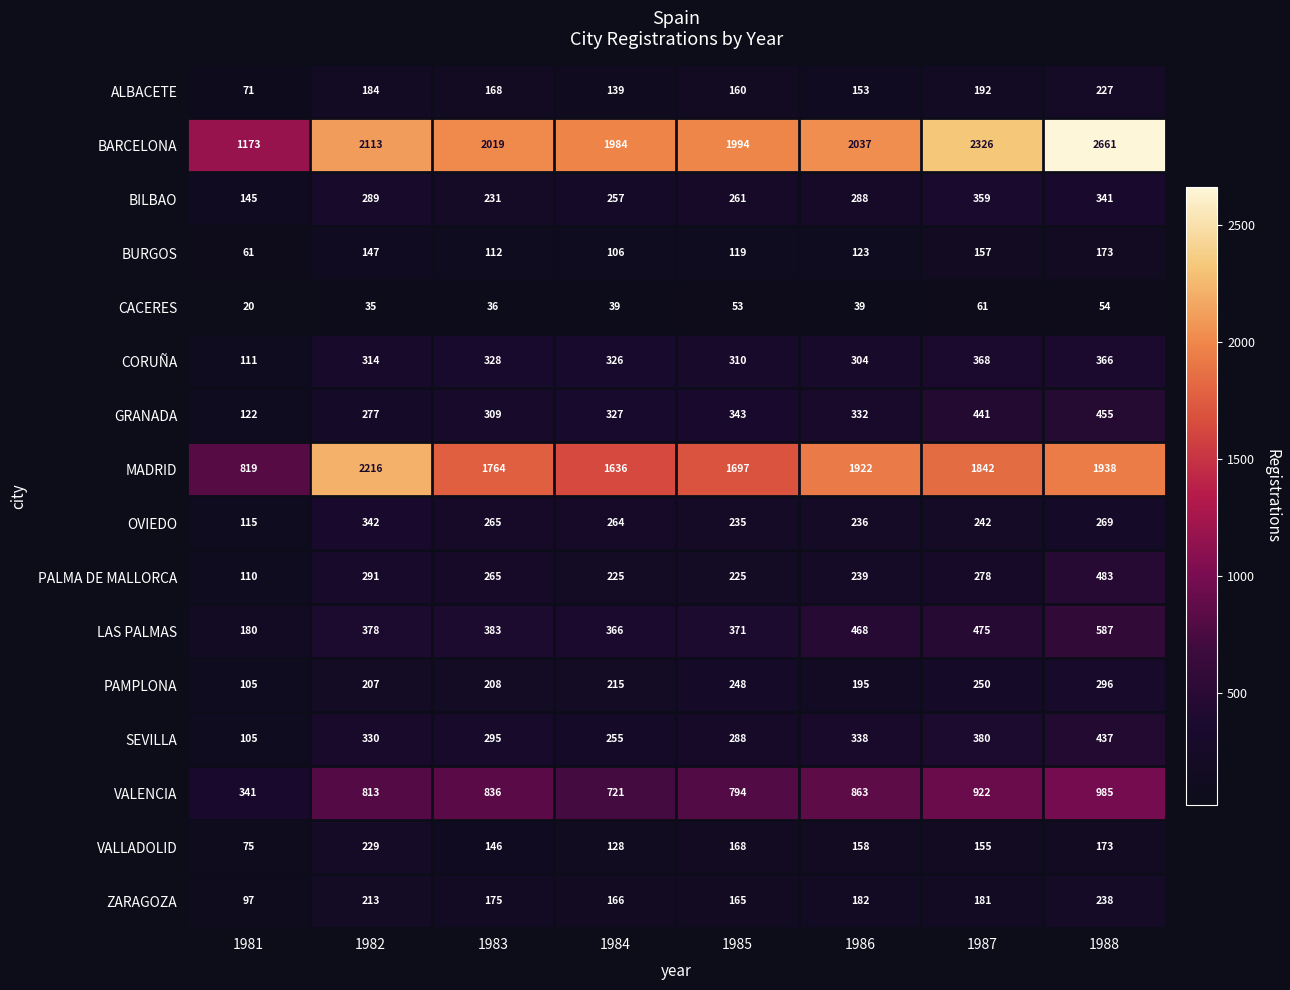

Which series has the largest total across all categories?

BARCELONA